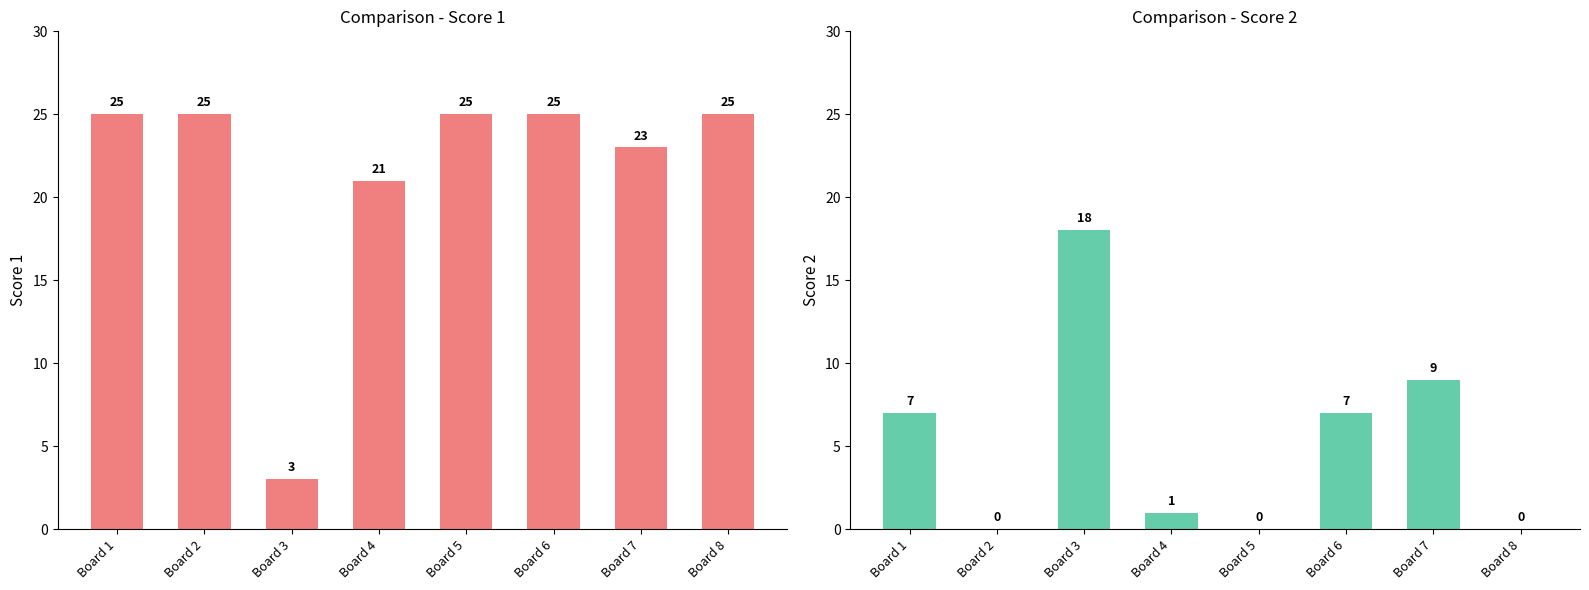

Between Board 7 and Board 4, which is larger?

Board 7